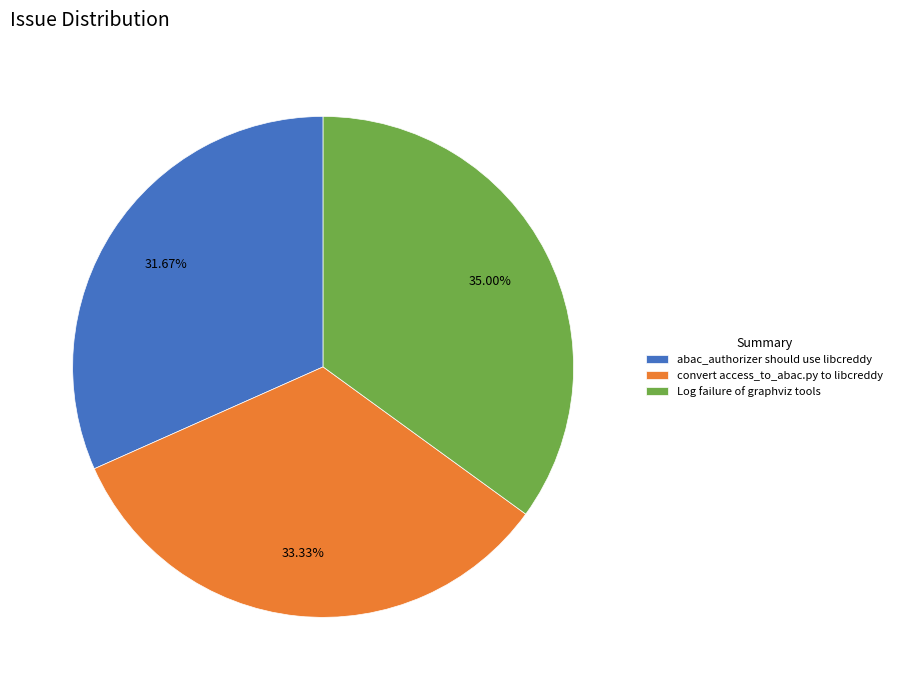

Does Log failure of graphviz tools represent more than half of the total?

No